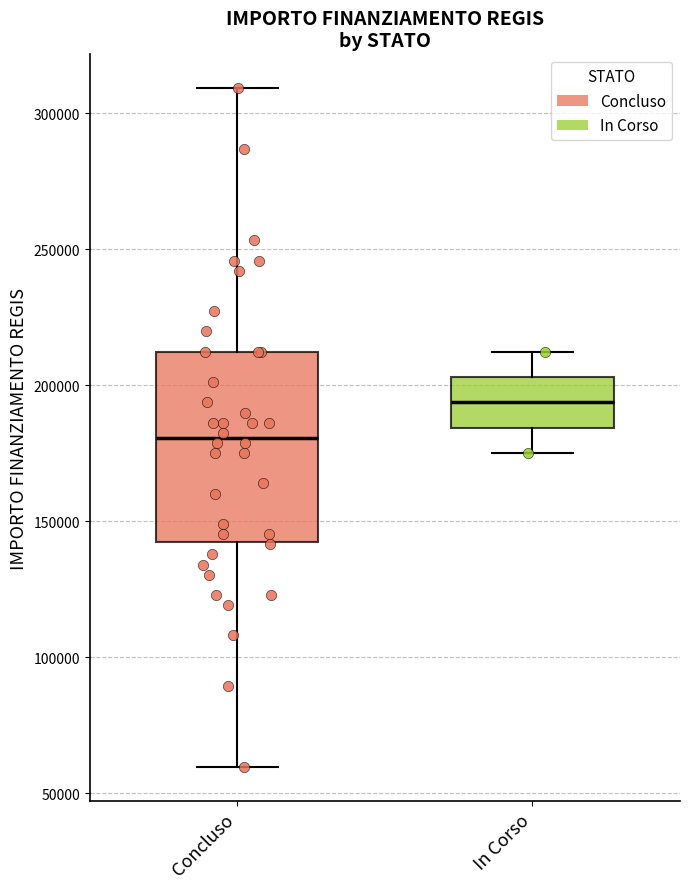

Where does the upper whisker of the box for In Corso end on the y-axis? The values are not printed on the chart, so give them approximately, as read against the axis.

210000